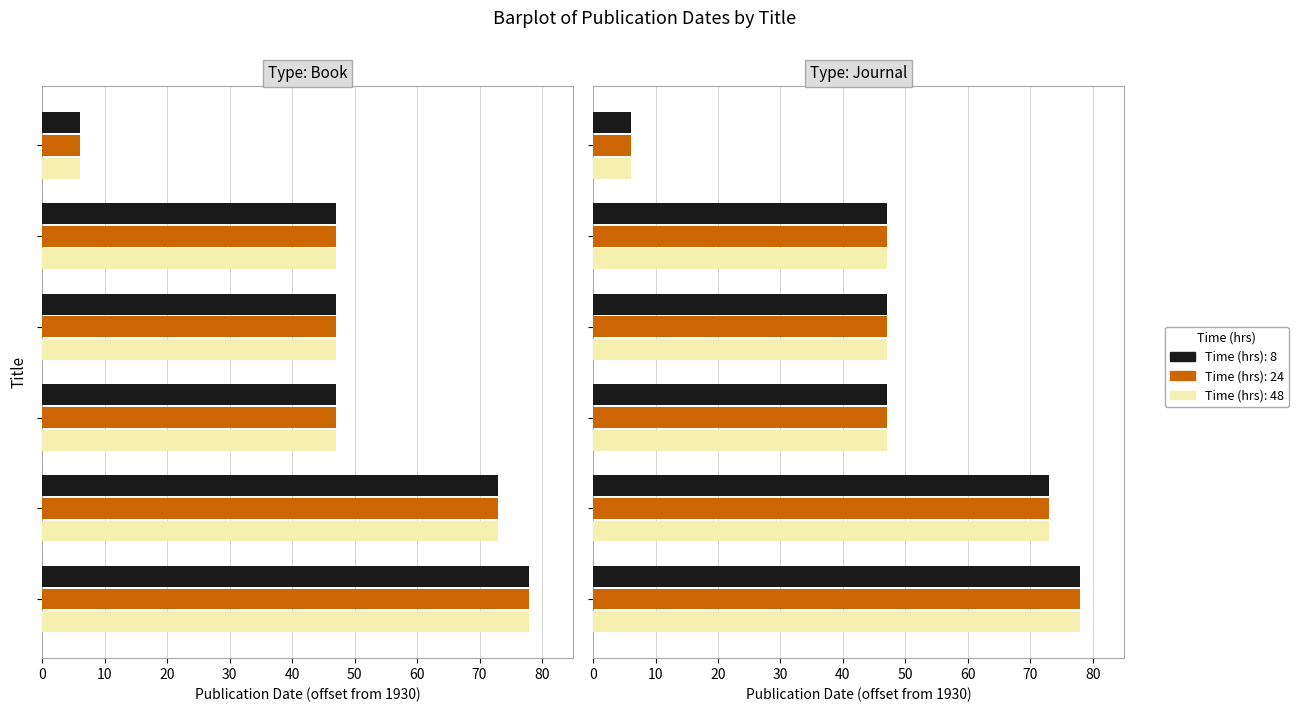

Between 30 and 50, which series saw the biggest shift?

8